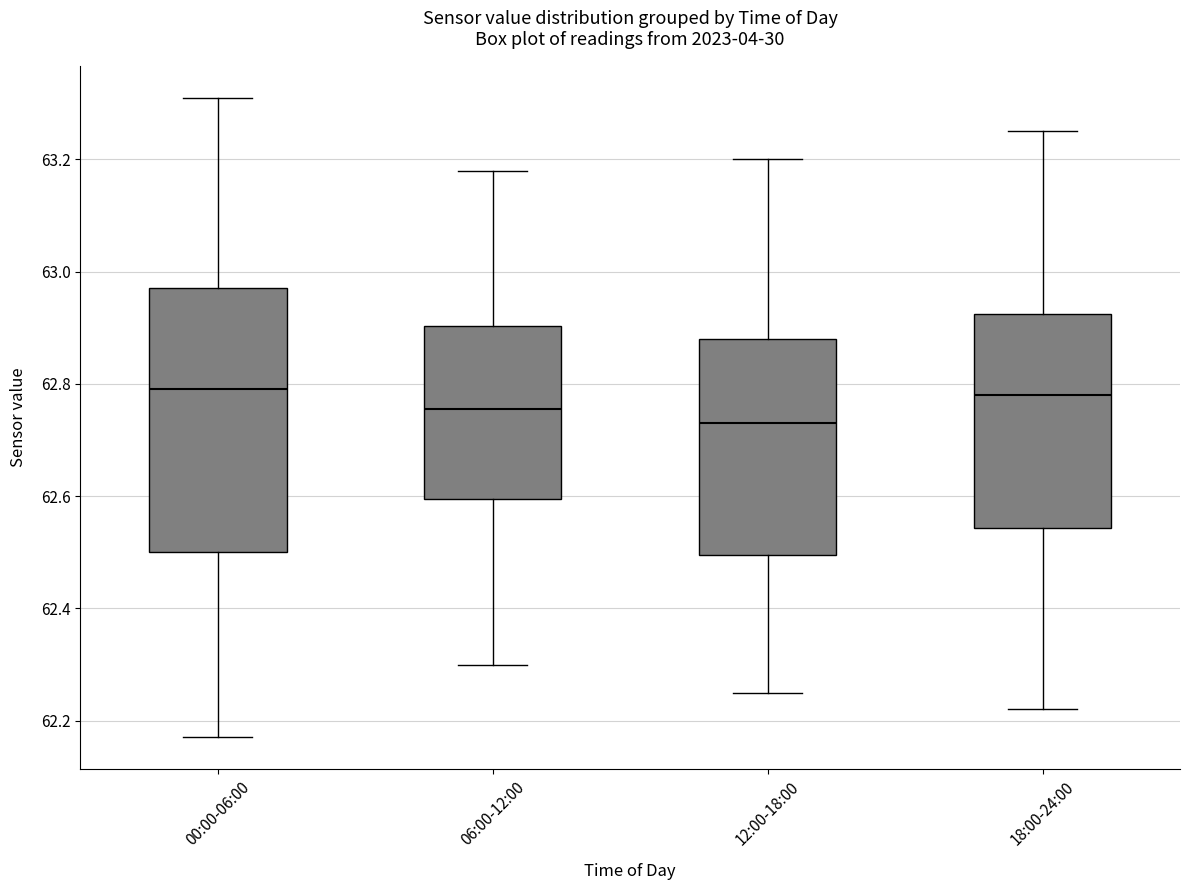

Which box is the tallest, from its lower edge to its upper edge?

00:00-06:00